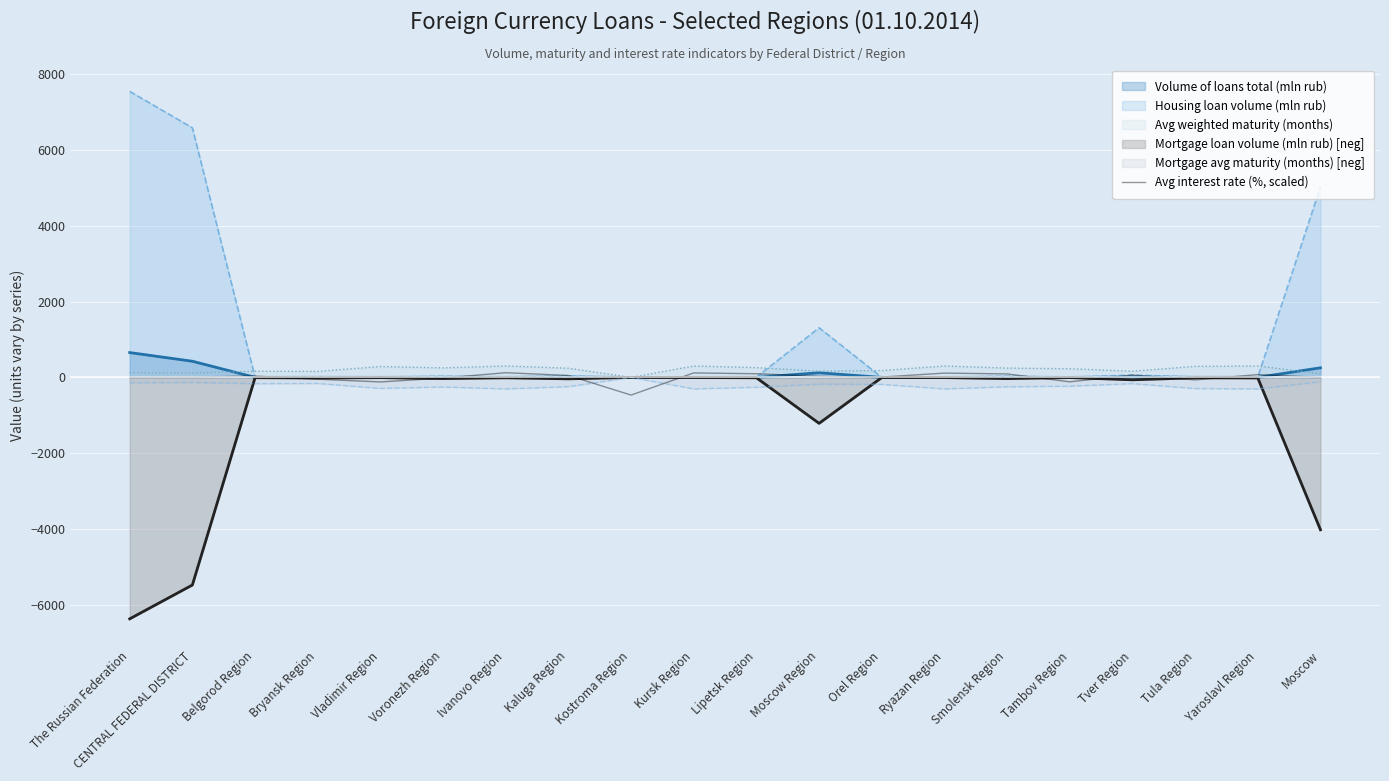

What is the change in value from Bryansk Region to Tambov Region?

-69.5